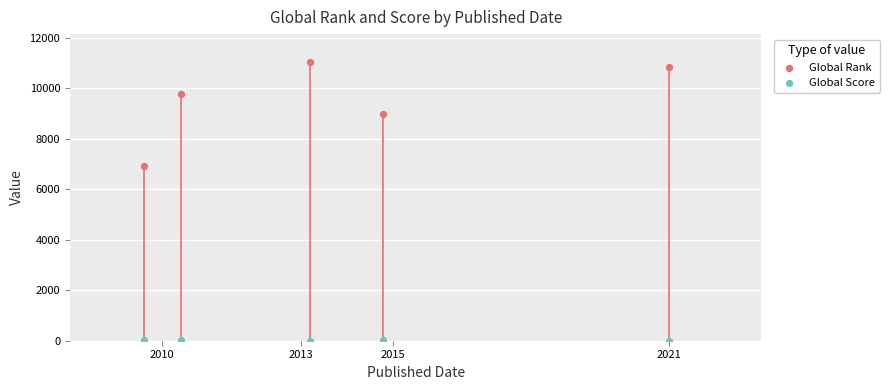

What is the total value across all series at 2015?

9003